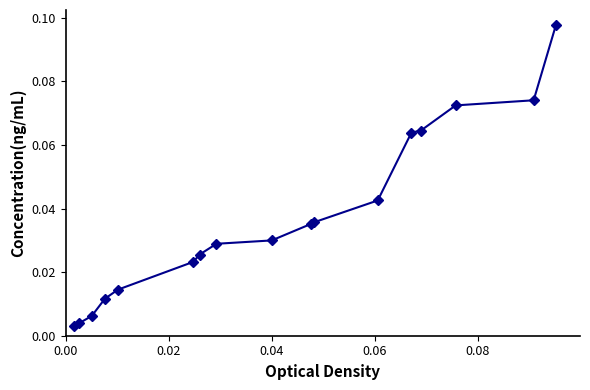

What is the sum of all values?

0.6